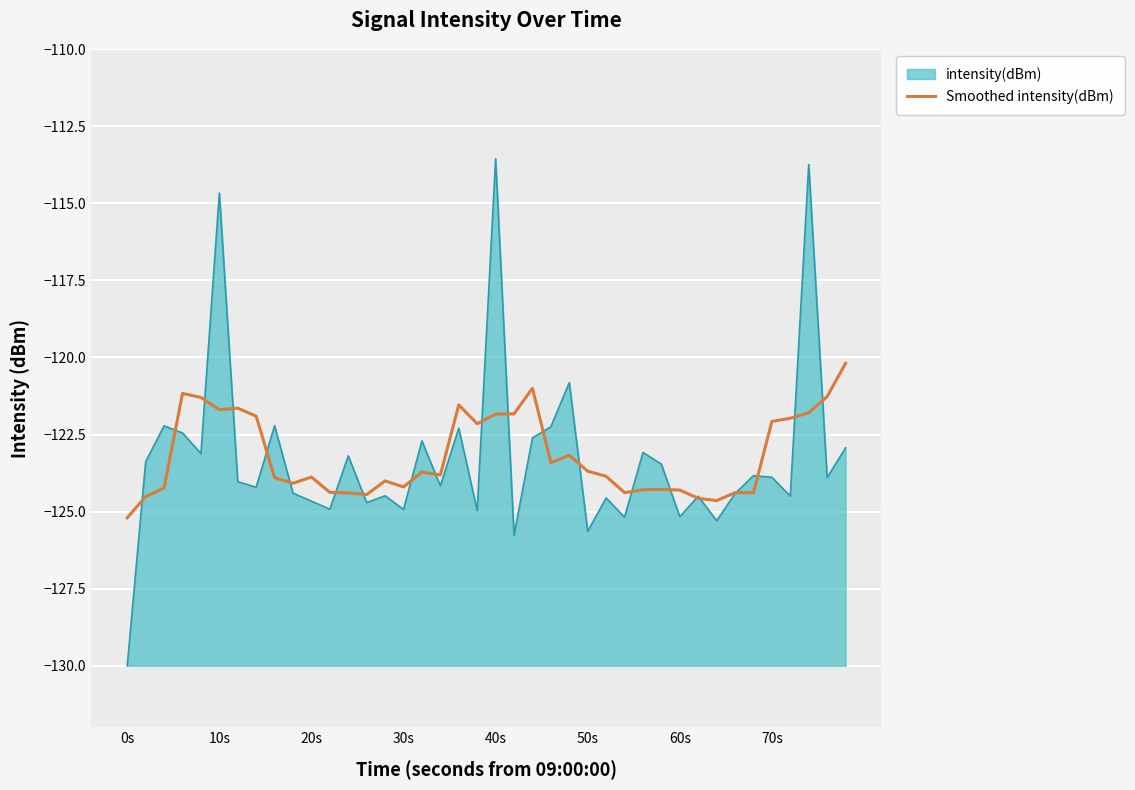

Which series has the widest spread of values?

intensity(dBm)